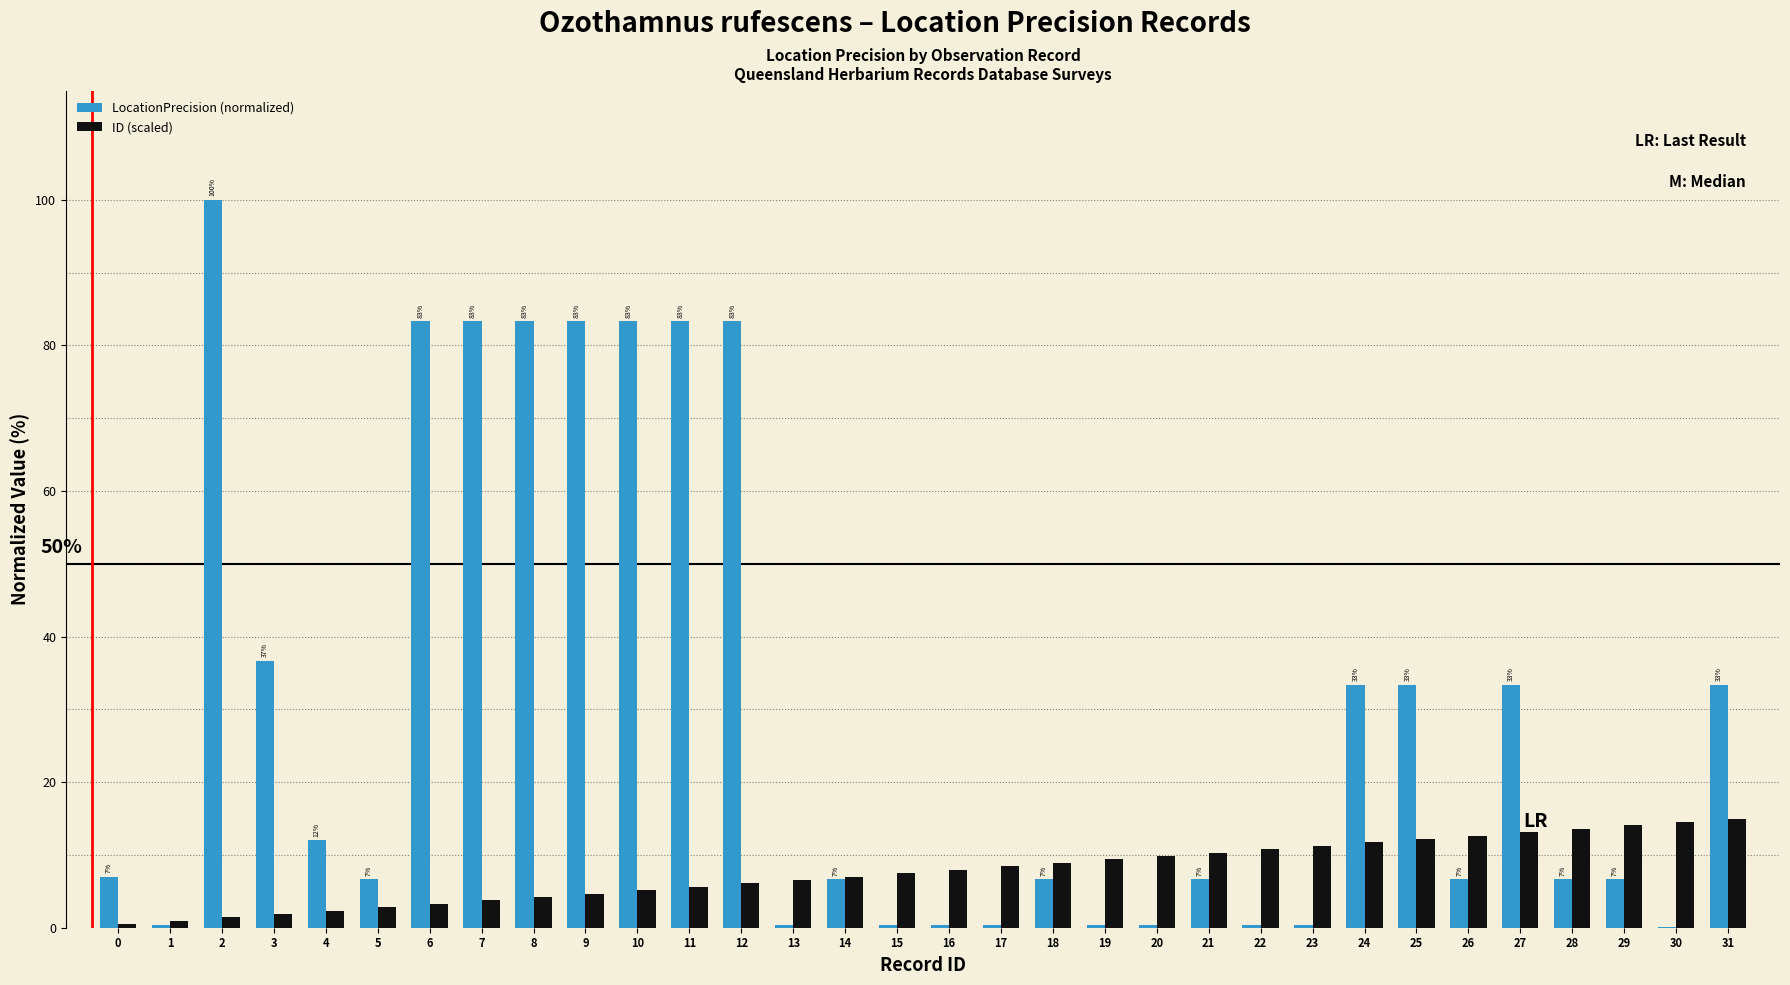

How many data points does each series have?

32